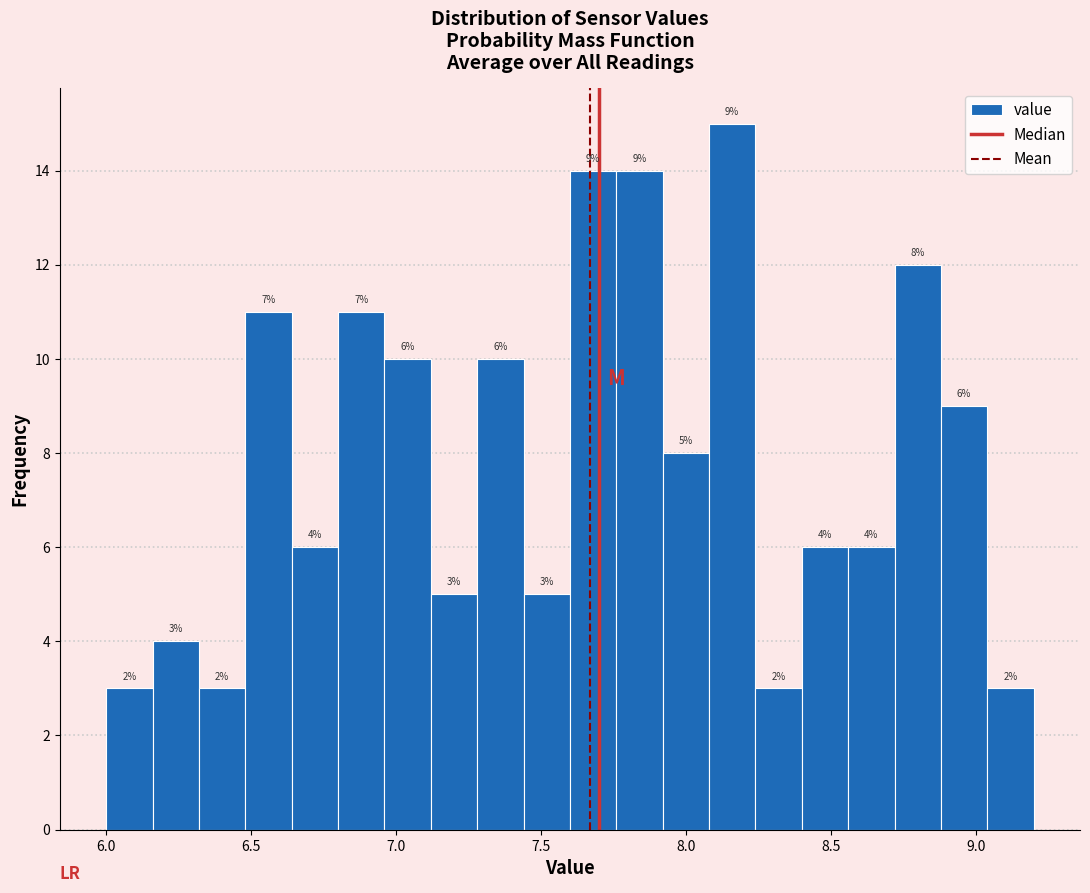

Around what value on the x-axis is the tallest bar? Give the approximate position of its centre, as read against the axis.

8.15